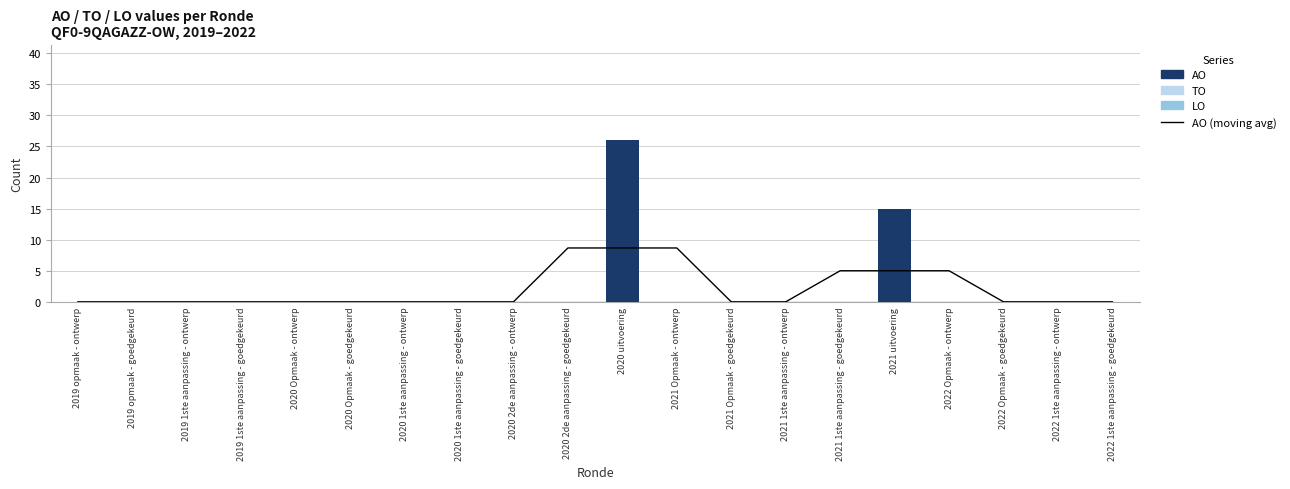

List the series in order of their peak value, lowest first.

AO (moving avg), AO